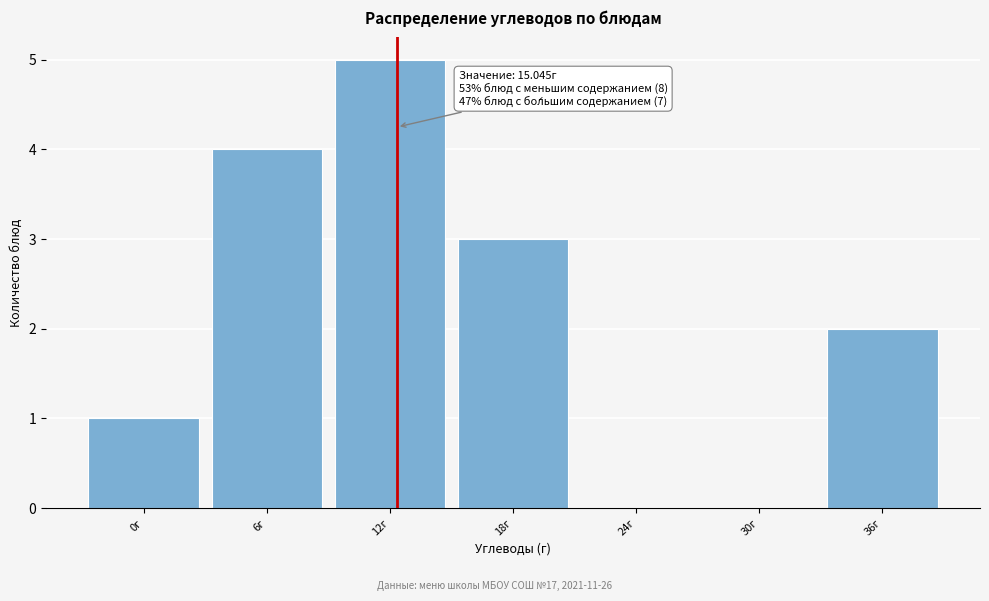

Reading right to left, what are all the values shown in this chart?

36г=2	30г=0	24г=0	18г=3	12г=5	6г=4	0г=1